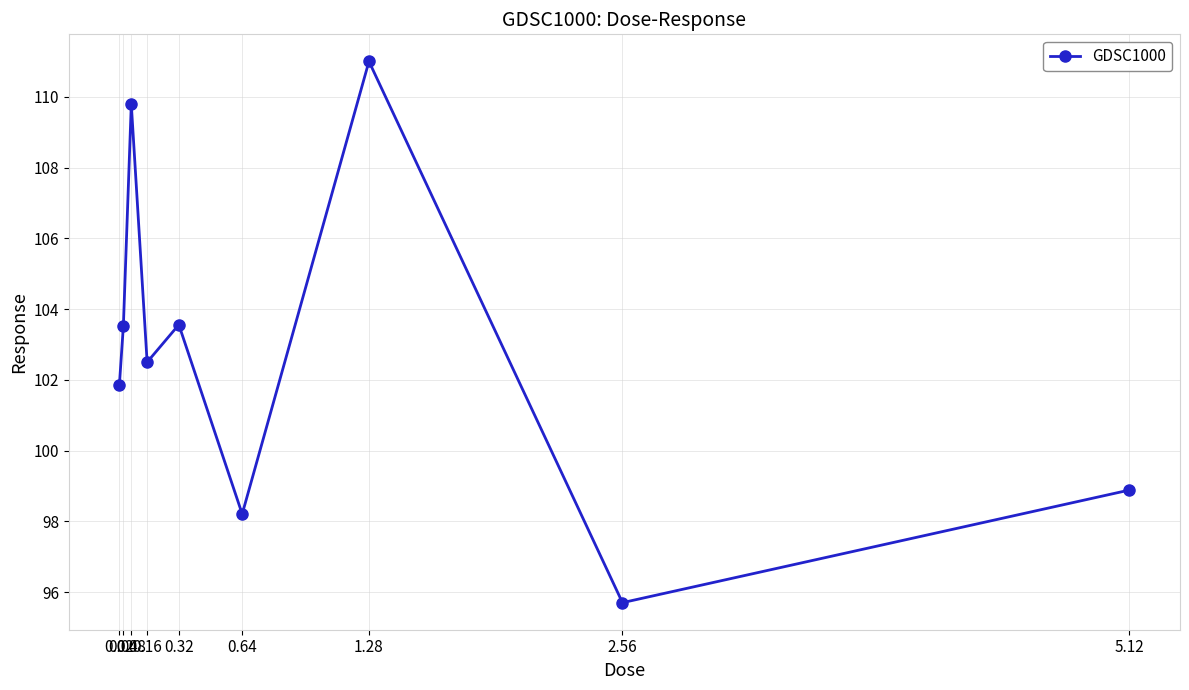

What is the maximum value shown in the chart?

111.0